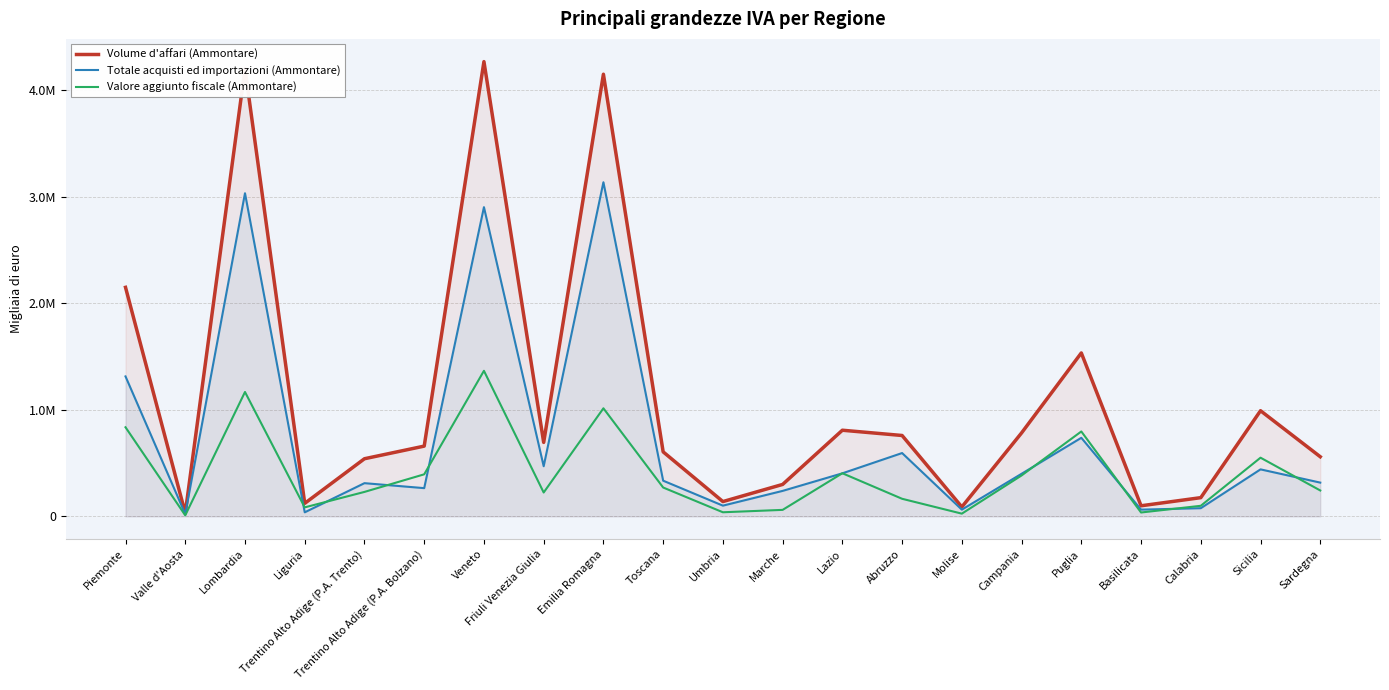

What is the value of the Totale acquisti ed importazioni (Ammontare) point at the 16th from the left?

399557